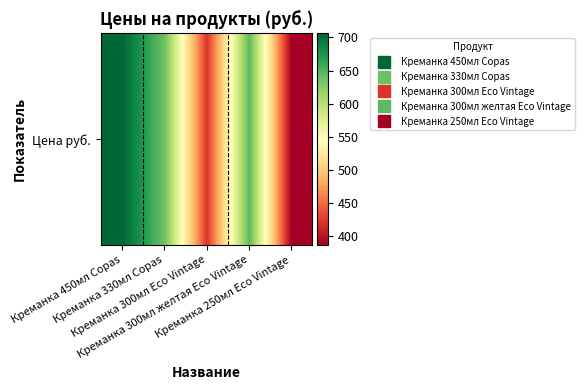

What is the ratio of the value at Креманка 250мл Eco Vintage to the value at Креманка 330мл Copas?

0.6